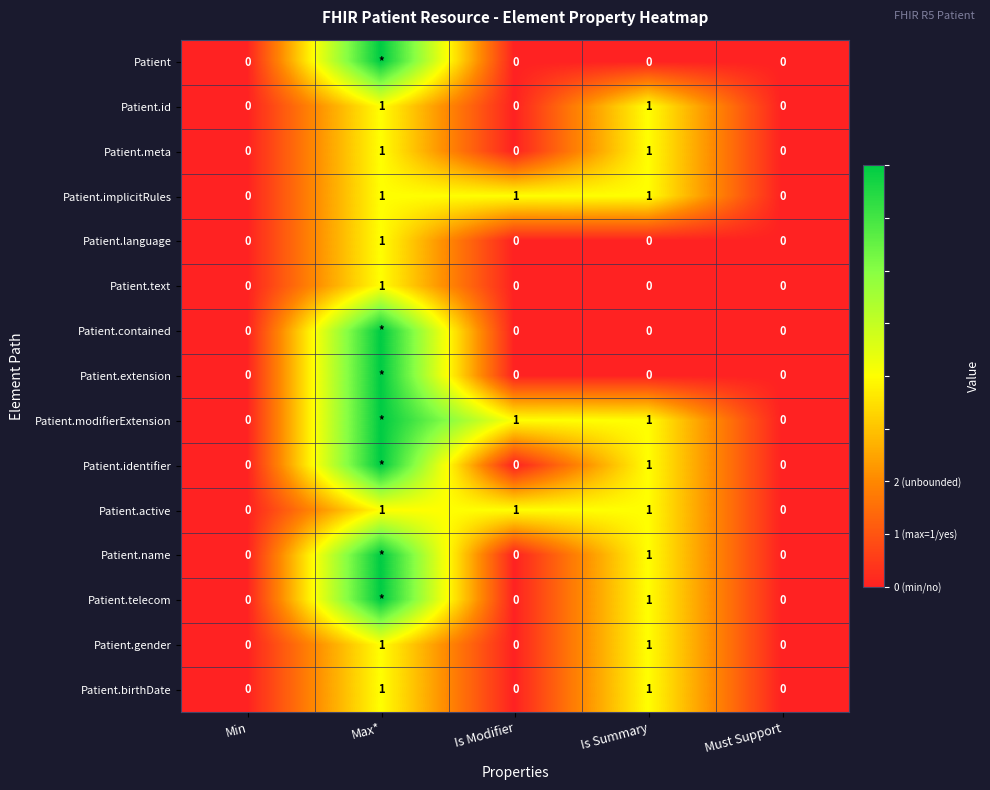

True or false: Patient.text has a value of 0 at Is Modifier.

True